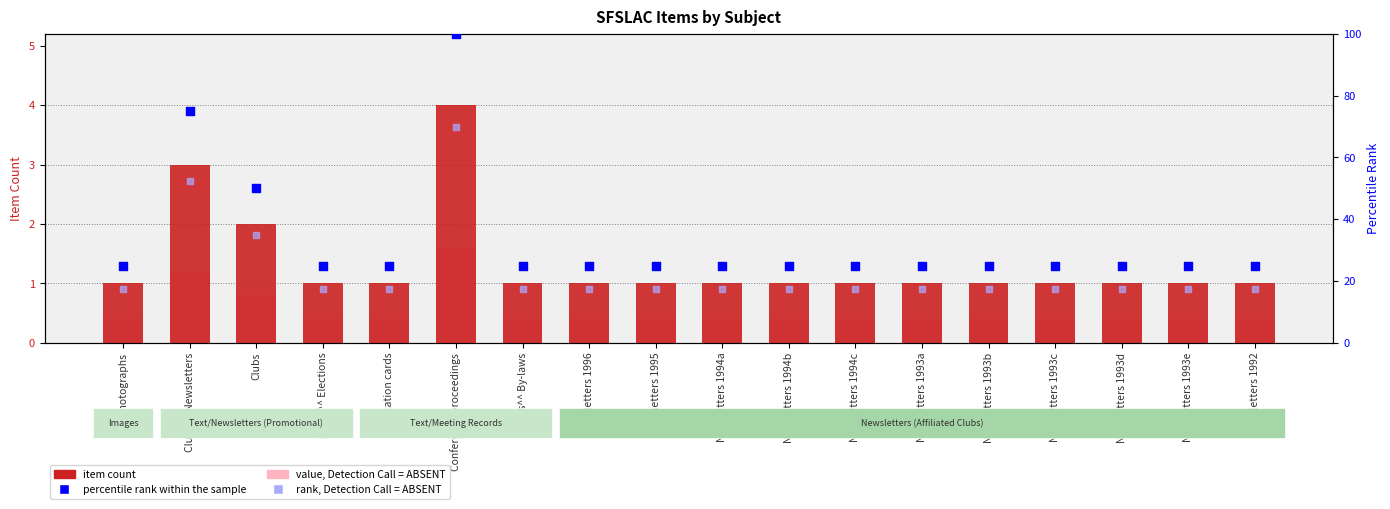

What is the total value across all series at Clubs^^ Elections?

43.9